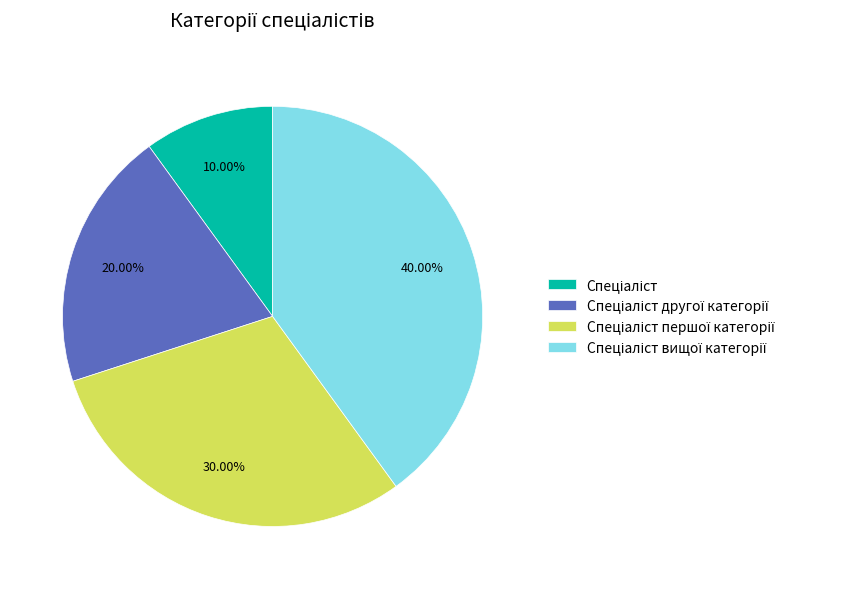

Is there a majority slice in this chart?

No